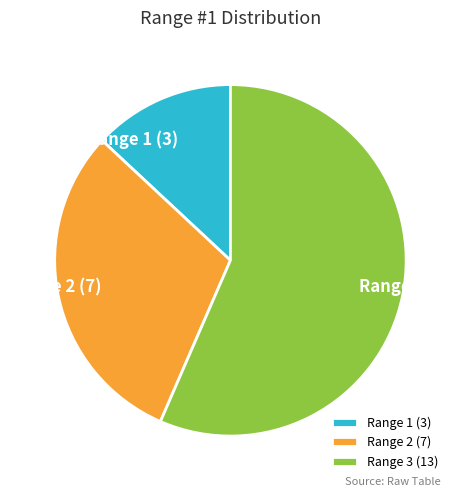

Is the sum of Range 2 (7) and Range 1 (3) greater than half?

No